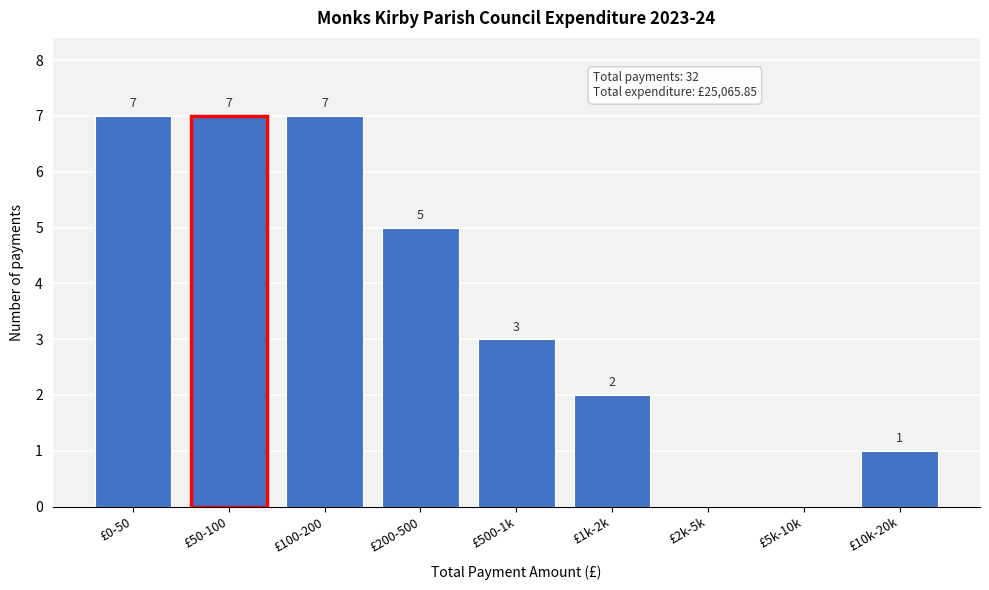

Reading left to right, transcribe all the data shown in this chart.

£0-50=7	£50-100=7	£100-200=7	£200-500=5	£500-1k=3	£1k-2k=2	£2k-5k=0	£5k-10k=0	£10k-20k=1